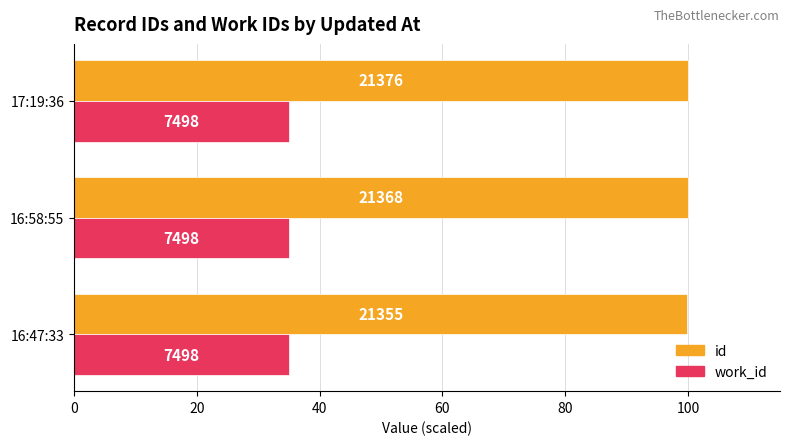

What is the maximum value for id?

100.0